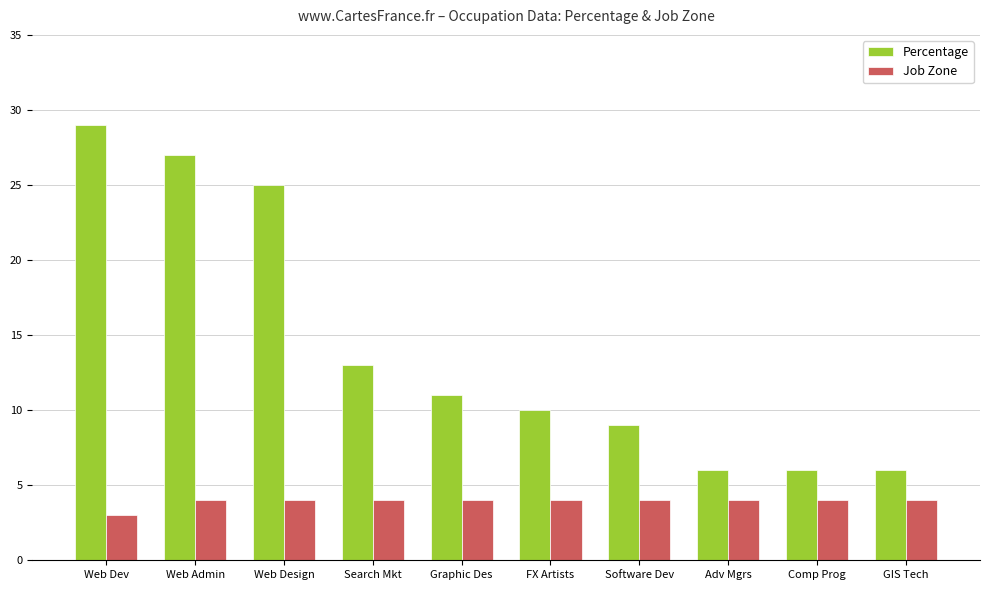

Where is Percentage nearest to the value 17?

Search Mkt